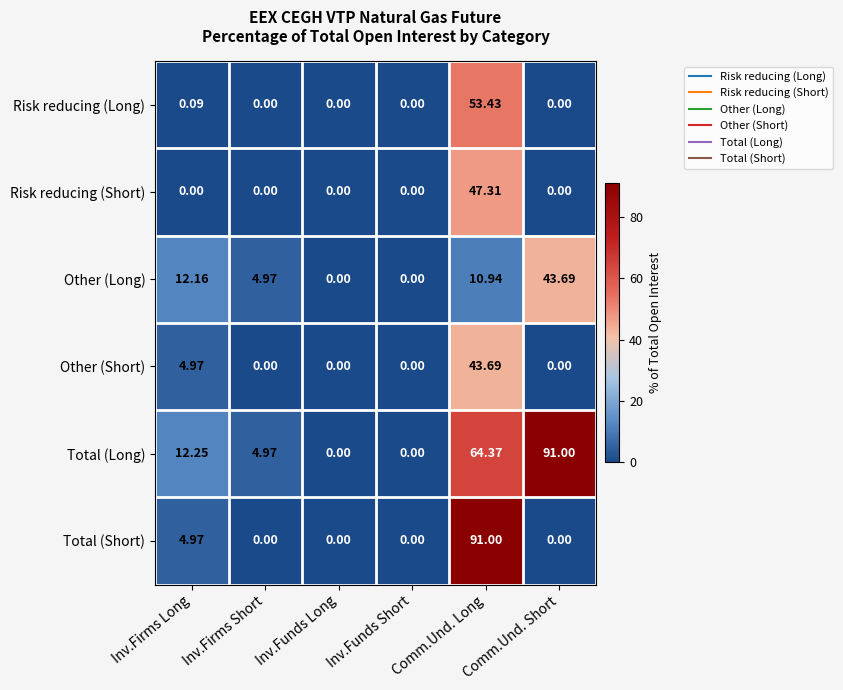

Which series has the largest total across all categories?

Total (Long)